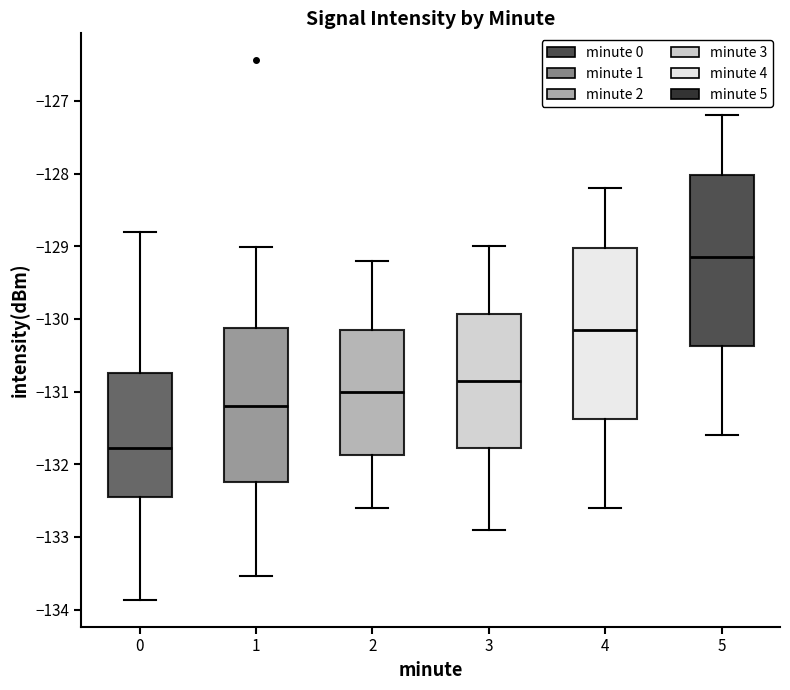

Reading left to right, read every box against the y-axis: the position of its median line, the range the box covers, and the ends of its whiskers. The values are not printed on the chart, so give them approximately, as read against the axis.

0: median -131.8, box -132.5 to -130.7, whiskers -133.9 to -128.8
1: median -131.2, box -132.2 to -130.1, whiskers -133.5 to -129.0
2: median -131.0, box -131.9 to -130.1, whiskers -132.6 to -129.2
3: median -130.8, box -131.8 to -129.9, whiskers -132.9 to -129.0
4: median -130.1, box -131.4 to -129.0, whiskers -132.6 to -128.2
5: median -129.1, box -130.4 to -128.0, whiskers -131.6 to -127.2